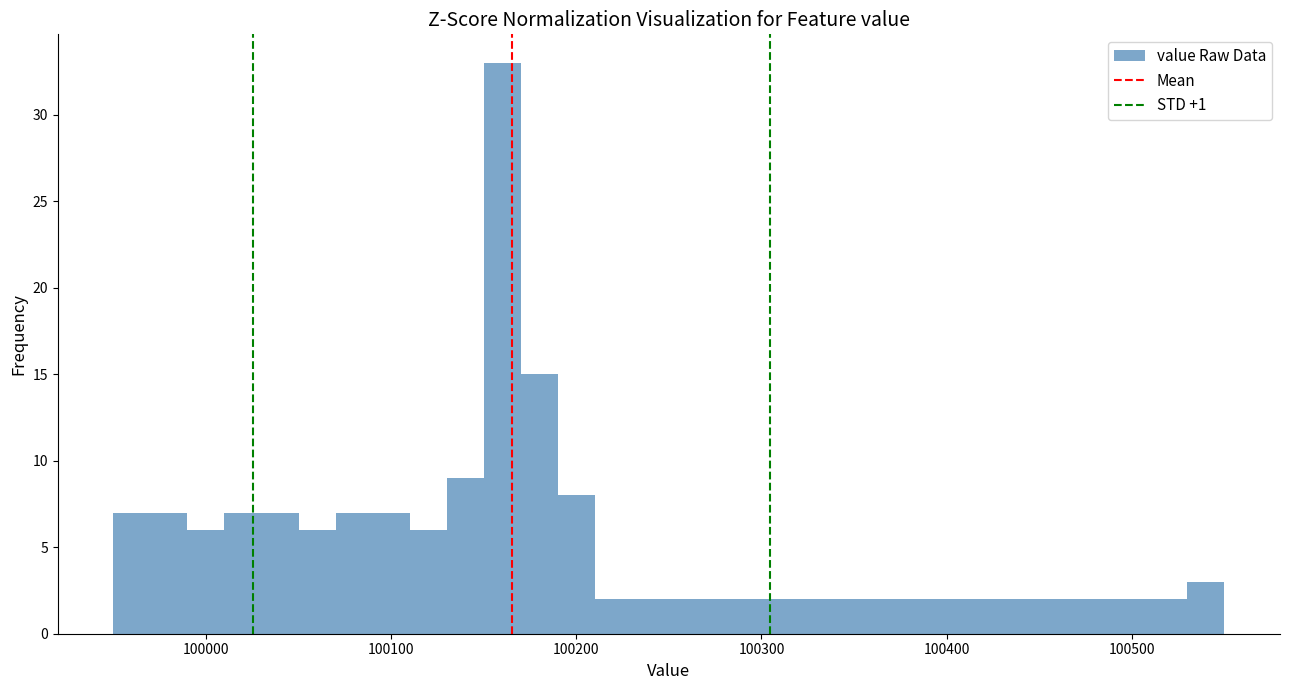

Around what value on the x-axis is the tallest bar? Give the approximate position of its centre, as read against the axis.

100160